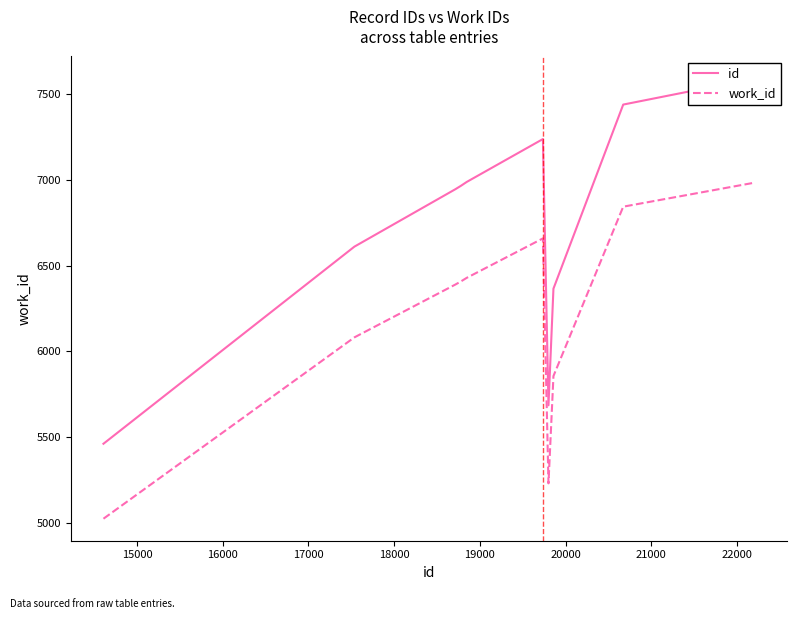

Which series has the largest total across all categories?

id